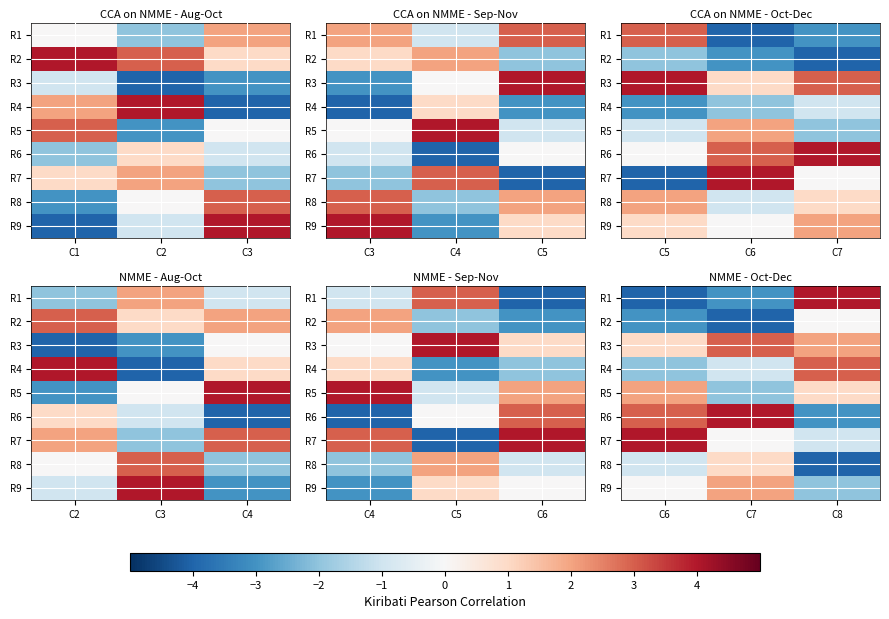

What is the highest value of the R7 series?

4